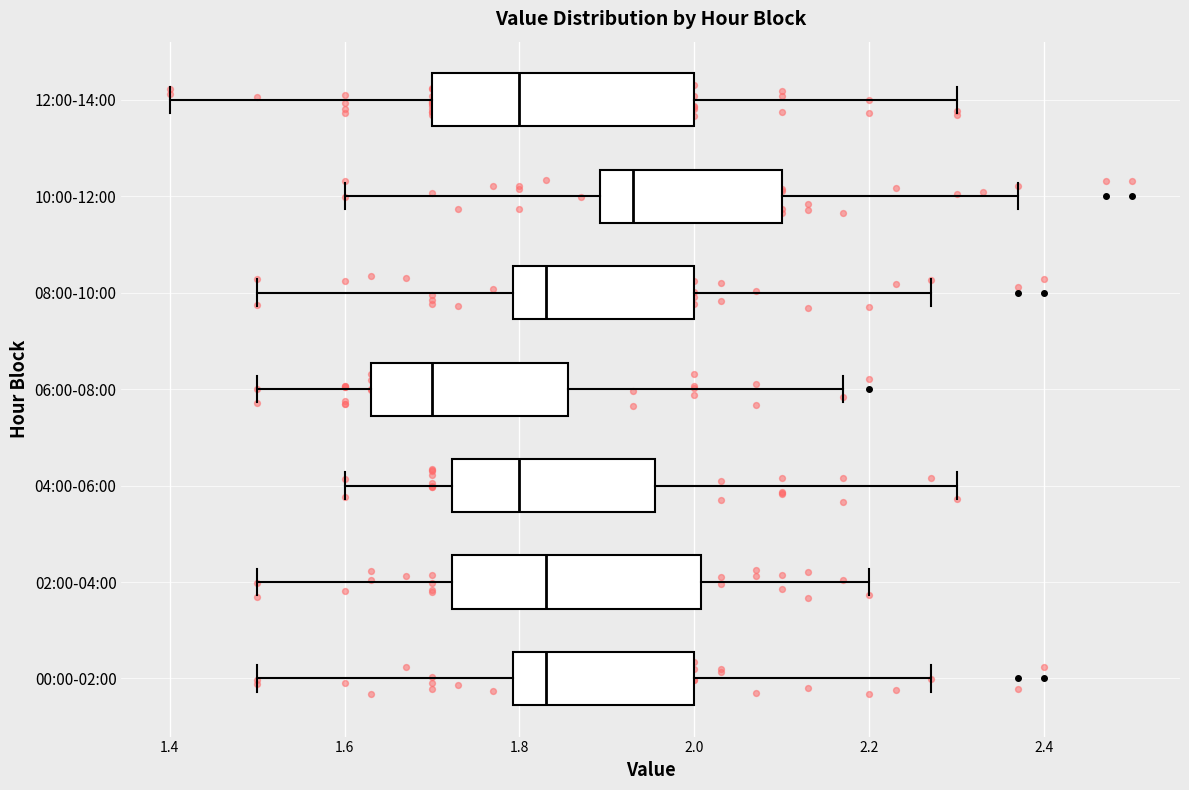

Which box's median line is the furthest to the left?

06:00-08:00